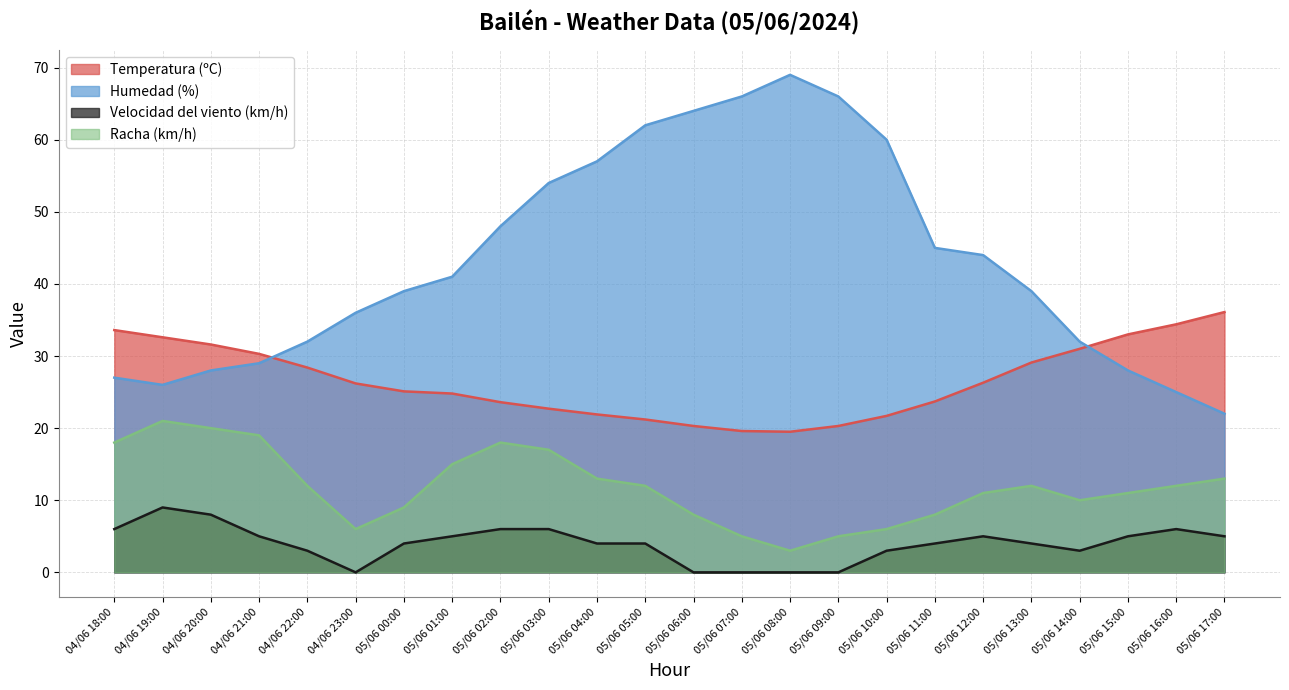

Reading left to right, what are all the values shown in this chart?

Temperatura (ºC): 33.6	32.6	31.6	30.3	28.4	26.2	25.1	24.8	23.6	22.7	21.9	21.2	20.3	19.6	19.5	20.3	21.7	23.7	26.3	29.1	31.0	33.0	34.4	36.1
Humedad (%): 27.0	26.0	28.0	29.0	32.0	36.0	39.0	41.0	48.0	54.0	57.0	62.0	64.0	66.0	69.0	66.0	60.0	45.0	44.0	39.0	32.0	28.0	25.0	22.0
Velocidad del viento (km/h): 6.0	9.0	8.0	5.0	3.0	0.0	4.0	5.0	6.0	6.0	4.0	4.0	0.0	0.0	0.0	0.0	3.0	4.0	5.0	4.0	3.0	5.0	6.0	5.0
Racha (km/h): 18.0	21.0	20.0	19.0	12.0	6.0	9.0	15.0	18.0	17.0	13.0	12.0	8.0	5.0	3.0	5.0	6.0	8.0	11.0	12.0	10.0	11.0	12.0	13.0